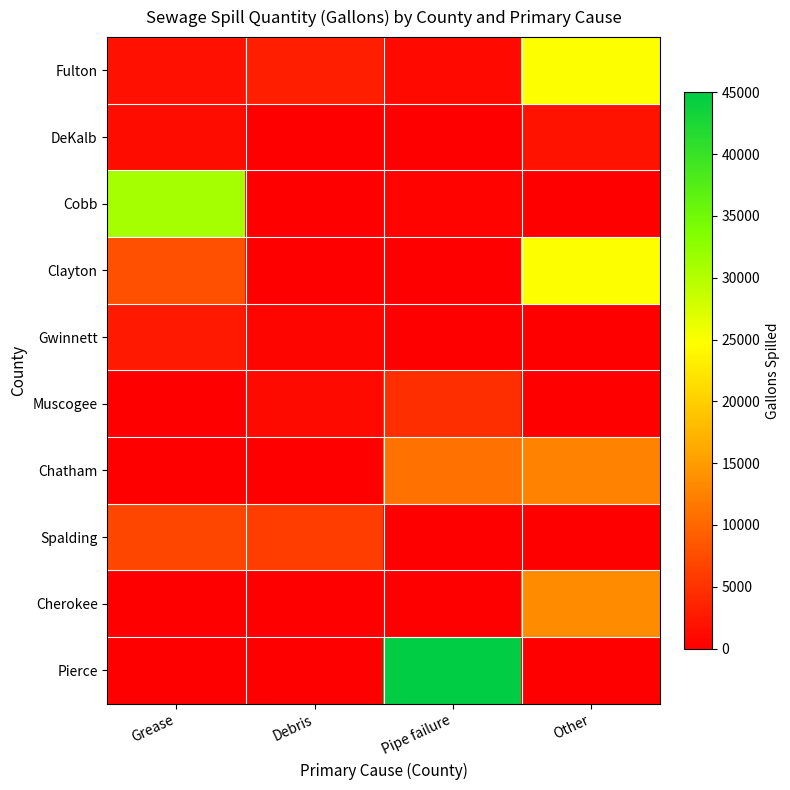

Which category has the highest value across all series?

Pipe failure